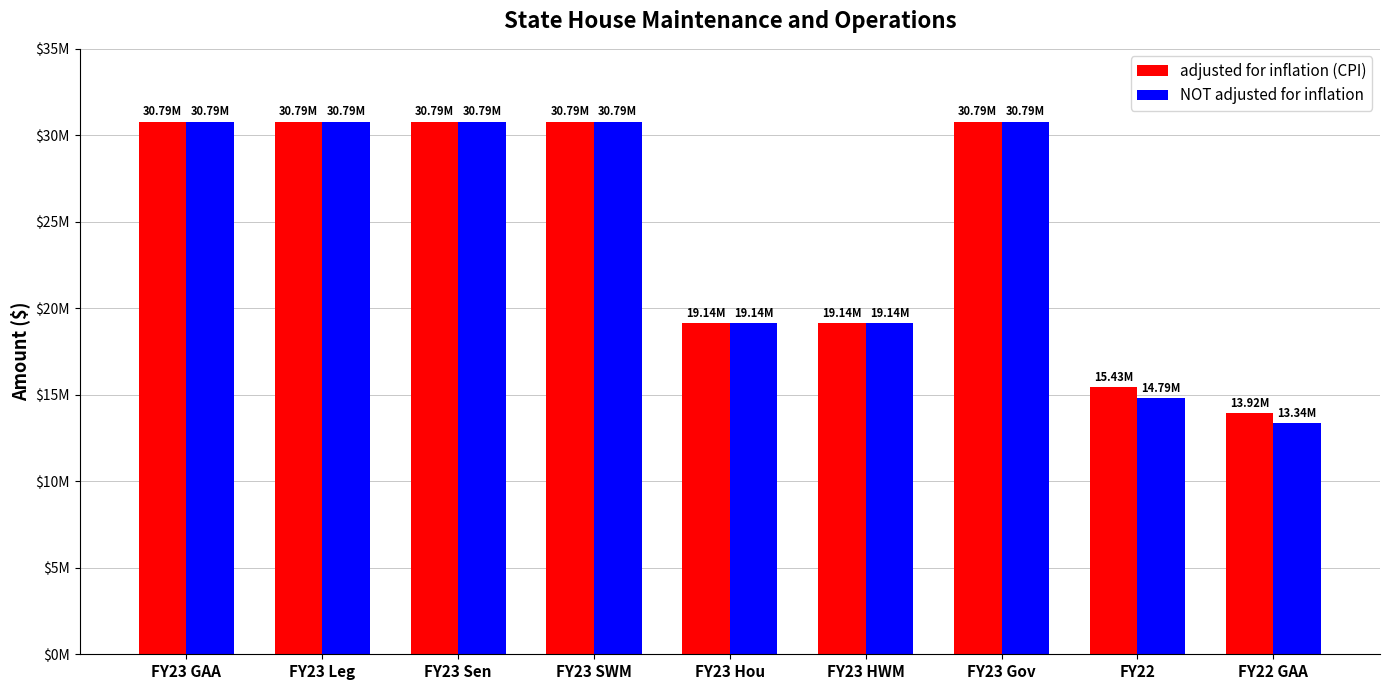

At which label does adjusted for inflation (CPI) reach its peak?

FY23 GAA